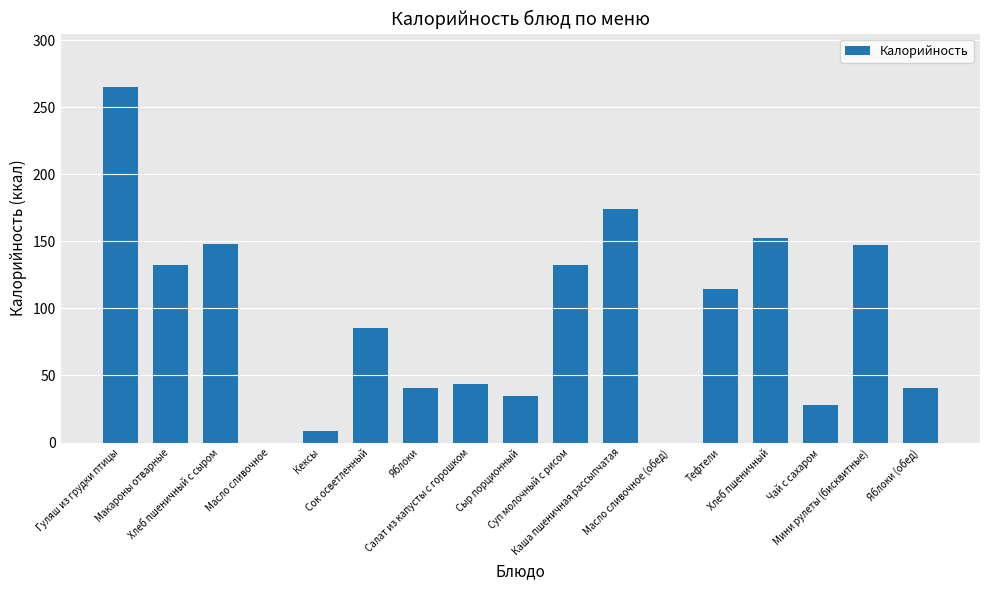

What is the sum of the values at Хлеб пшеничный с сыром and Каша пшеничная рассыпчатая?

322.1